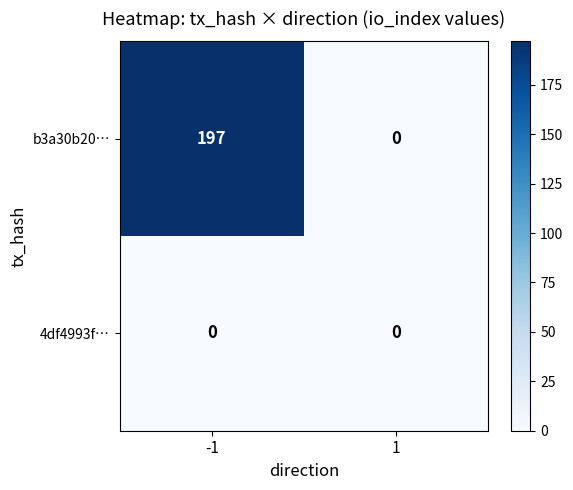

How many series are shown in this chart?

2